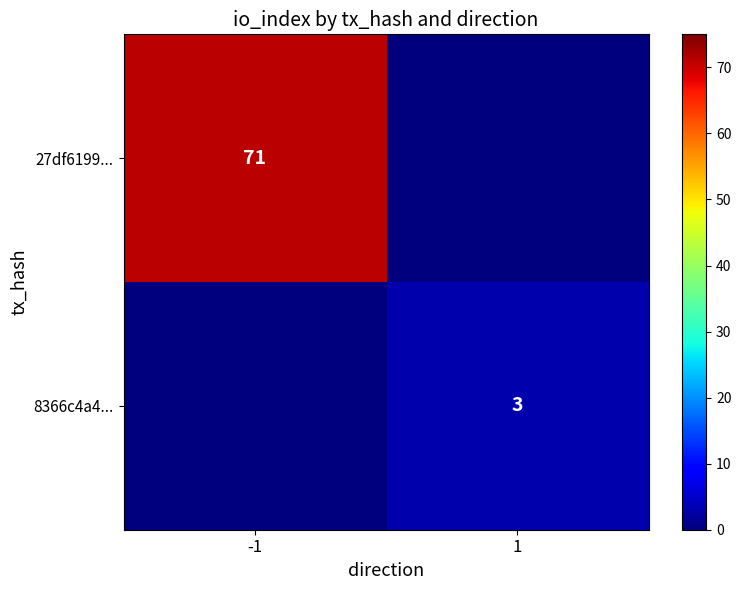

The 27df6199... series shows 40 at -1. True or false?

False